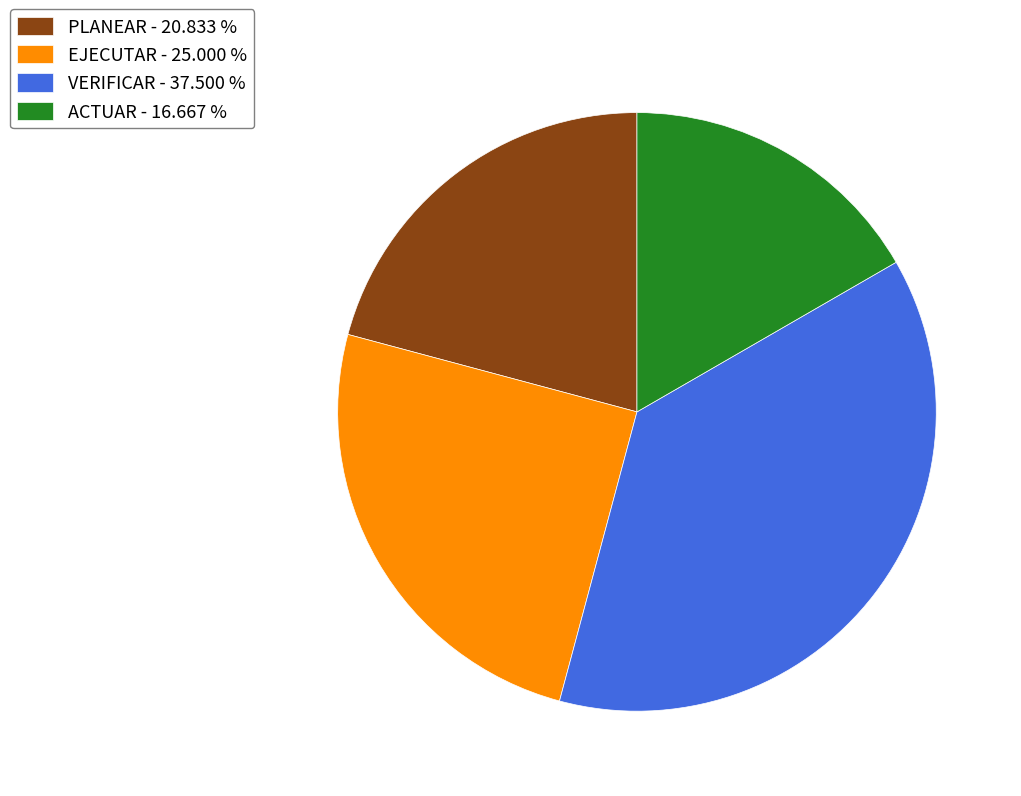

Does any single category account for the majority?

No